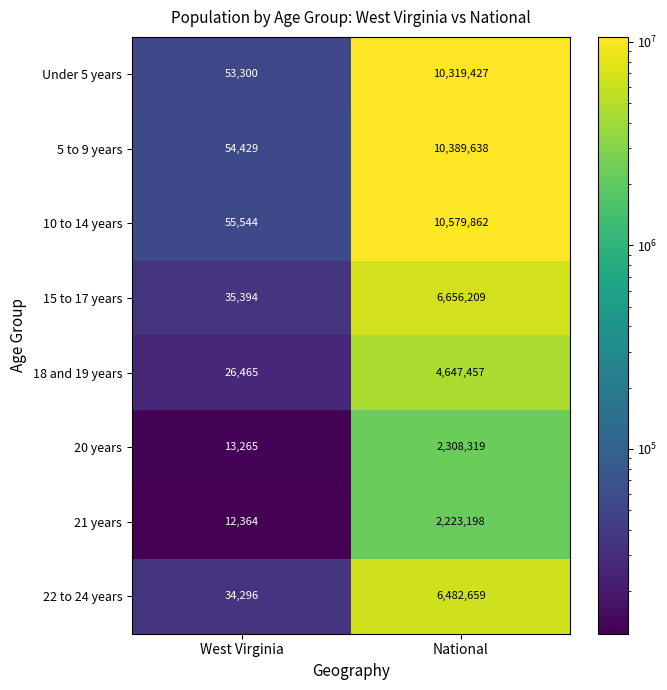

Reading right to left, what are all the values shown in this chart?

Under 5 years: 10319427	53300
5 to 9 years: 10389638	54429
10 to 14 years: 10579862	55544
15 to 17 years: 6656209	35394
18 and 19 years: 4647457	26465
20 years: 2308319	13265
21 years: 2223198	12364
22 to 24 years: 6482659	34296